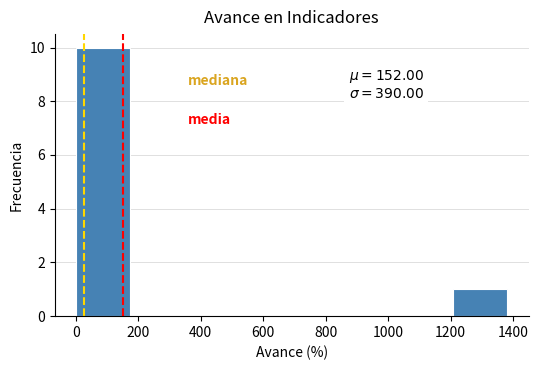

Which range on the x-axis has the tallest bar?

0 to 180